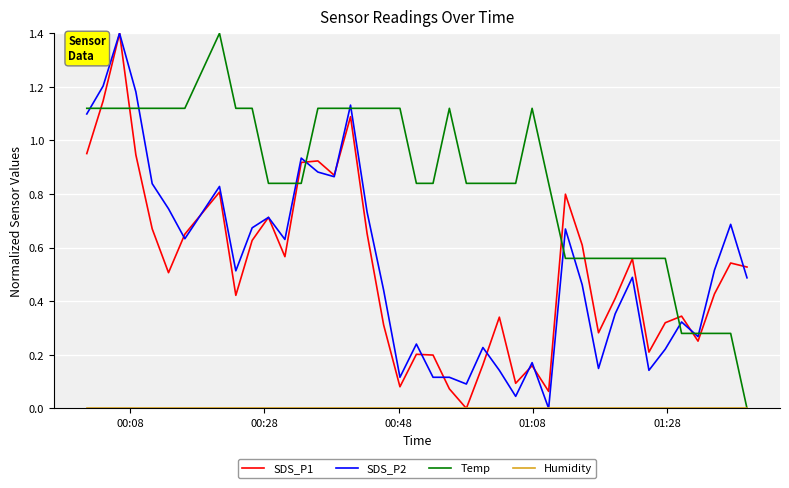

In SDS_P1, how many points are higher than both neighbors (excluding endpoints)?

12